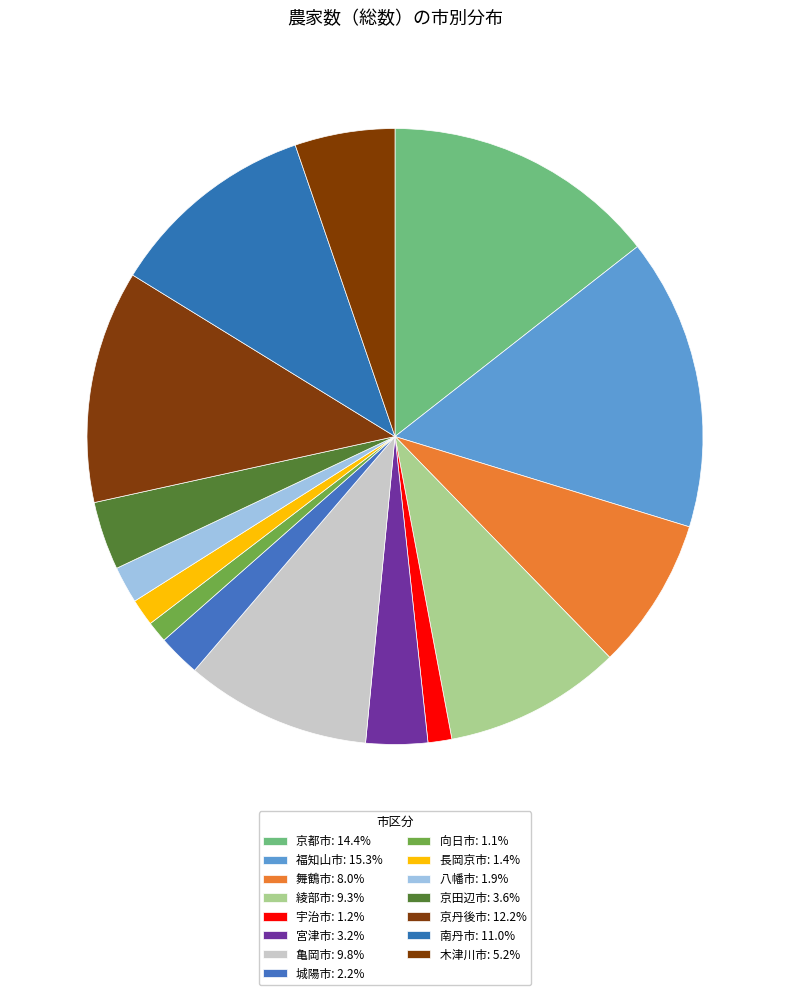

Is there any slice that represents more than half of the pie?

No